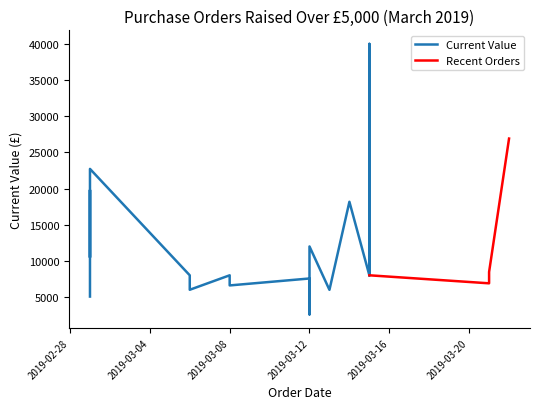

How many points are lower than both their immediate neighbors (excluding endpoints)?

6